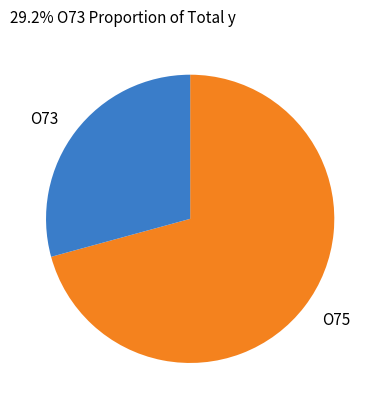

Is there a majority slice in this chart?

Yes